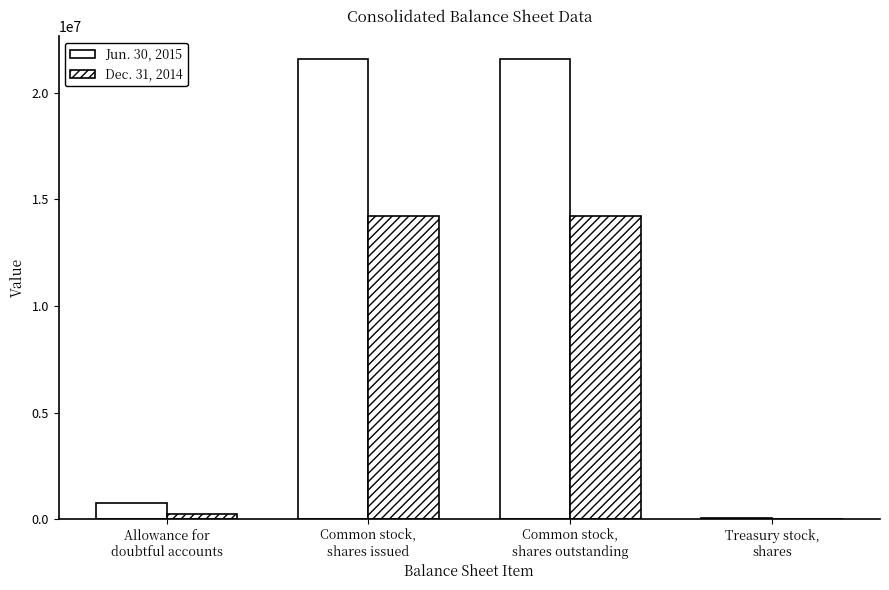

Rank the categories by Jun. 30, 2015 value from highest to lowest.

Common stock,
shares issued, Common stock,
shares outstanding, Allowance for
doubtful accounts, Treasury stock,
shares